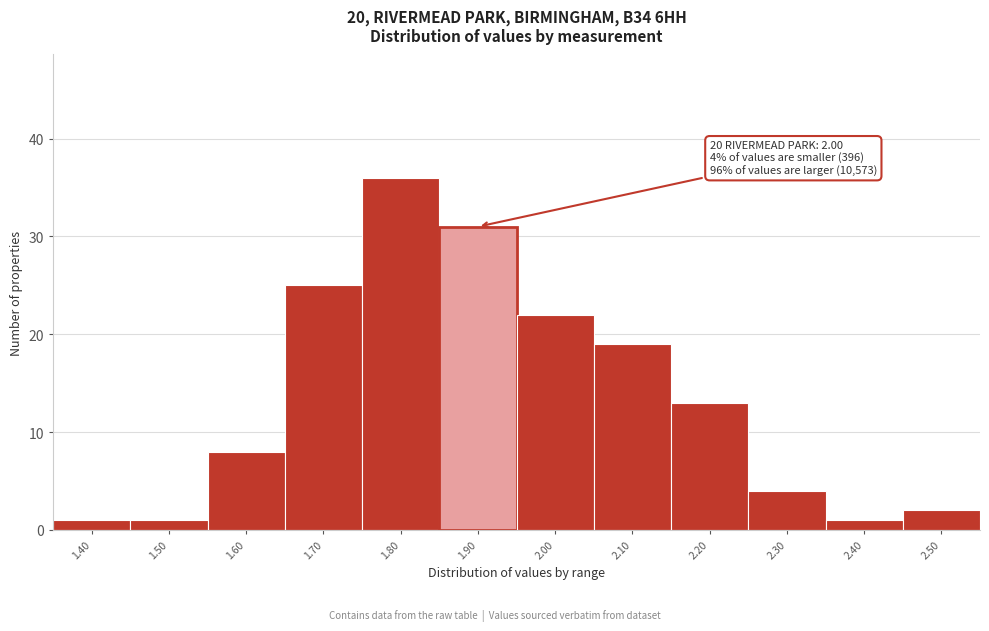

Reading left to right, what are all the values shown in this chart?

1	1	8	25	36	31	22	19	13	4	1	2